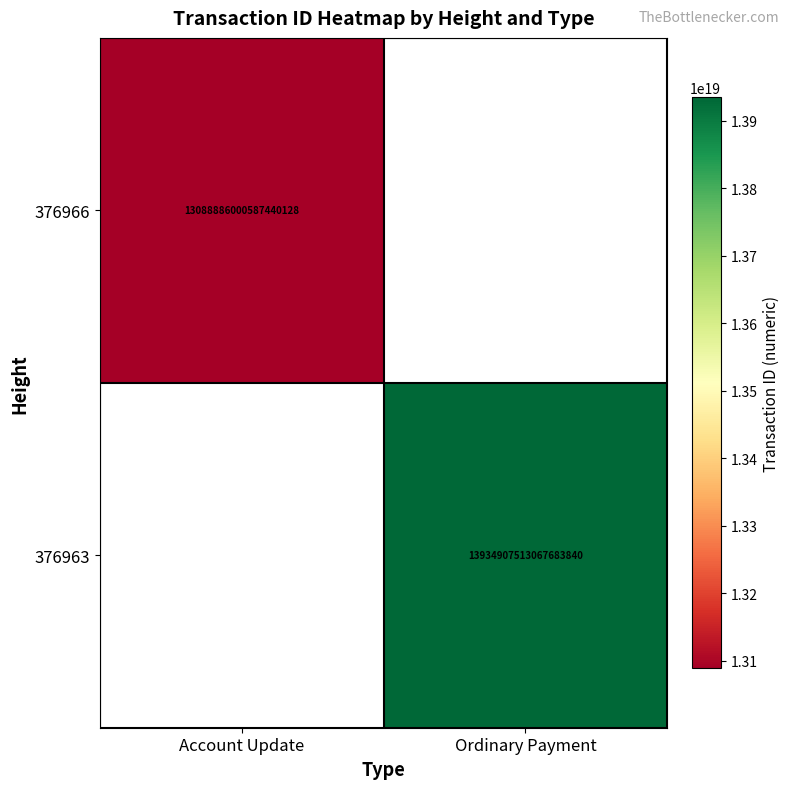

Is it true that 376966 equals 18275603360706287616 at Account Update?

False